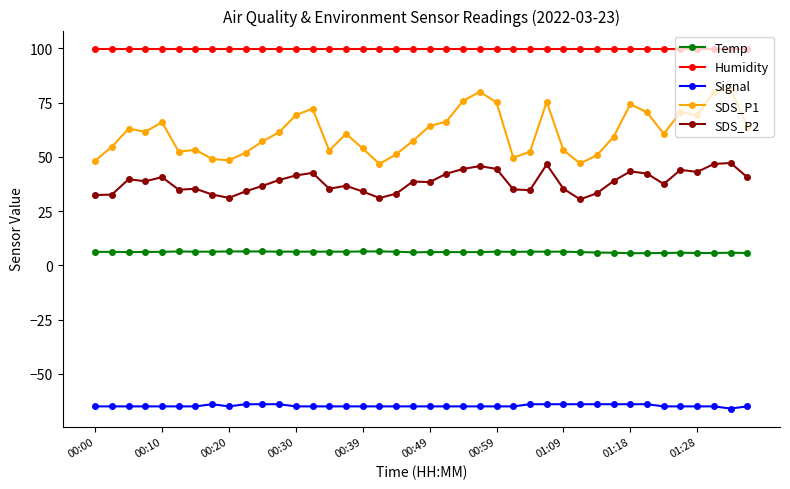

True or false: Signal and SDS_P2 intersect in this chart.

False